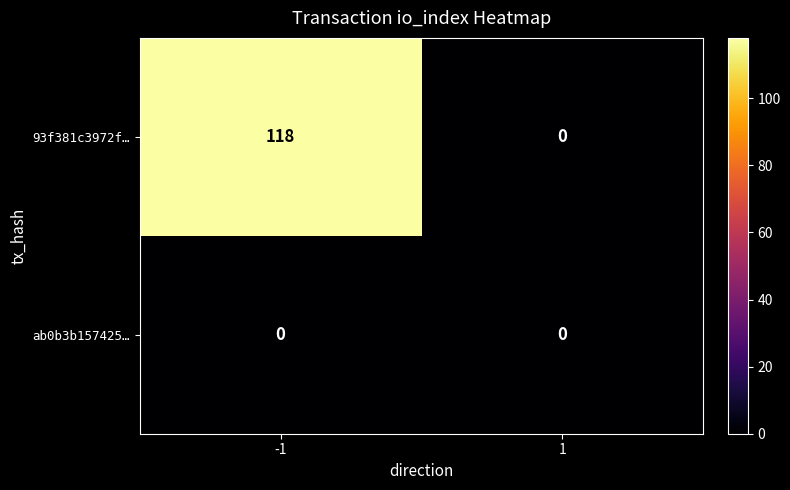

What is the maximum value shown in the chart?

118